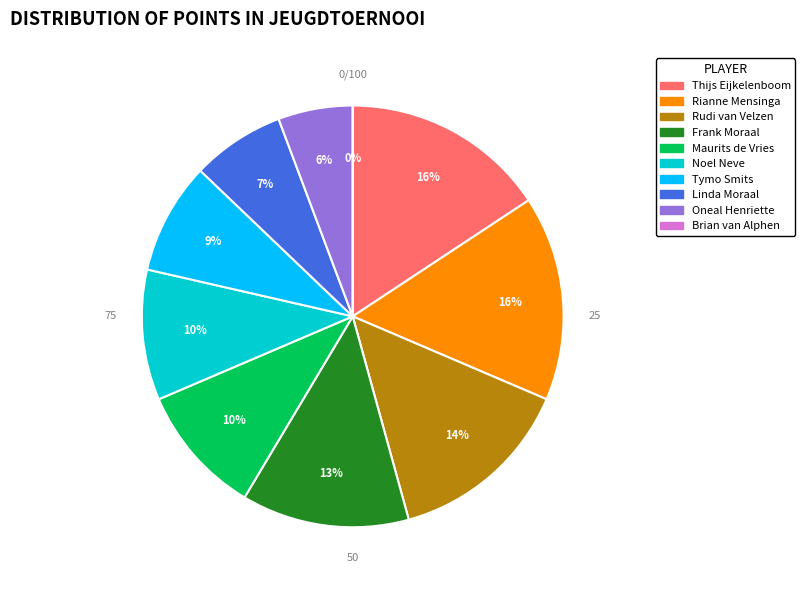

To the nearest percent, what is the combined percentage of Linda Moraal and Rudi van Velzen?

21%